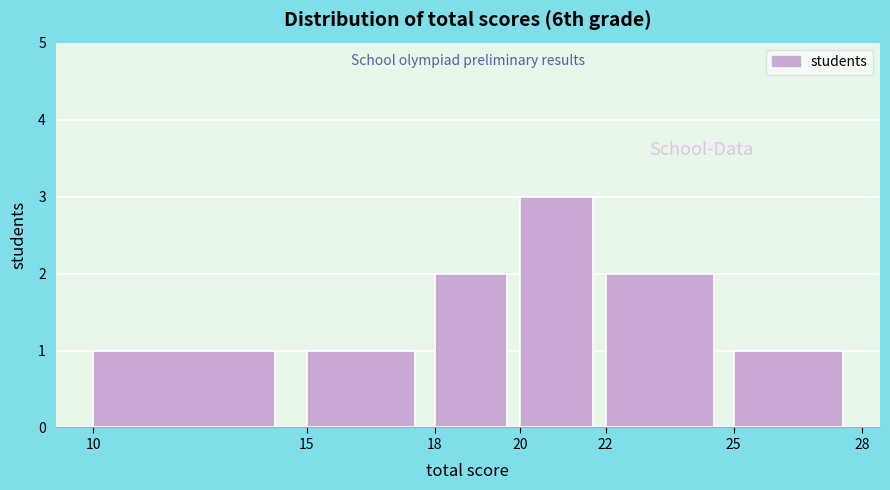

Reading left to right, transcribe this chart: for each bar, give the range it covers on the x-axis and its height. The values are not printed on the chart, so give them approximately, as read against the axis.

10 to 15: 1
15 to 18: 1
18 to 20: 2
20 to 22: 3
22 to 25: 2
25 to 28: 1